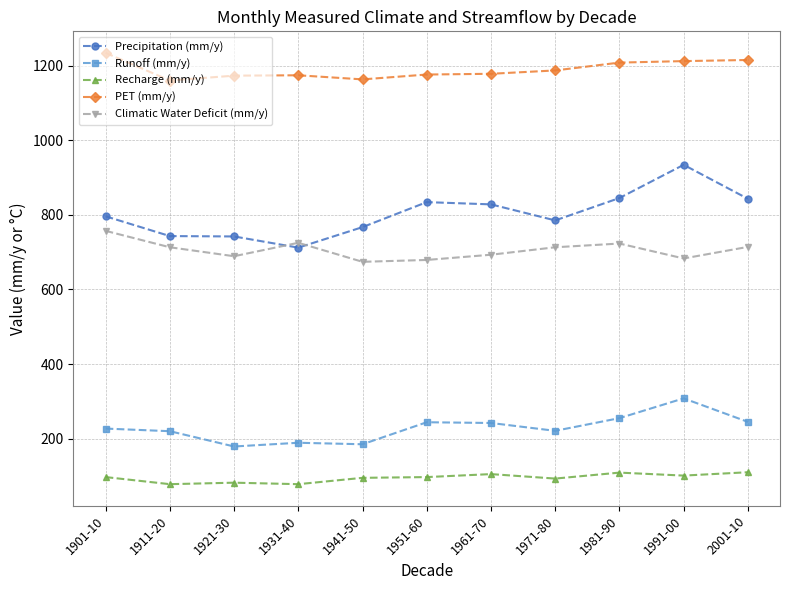

What is the sum of the Recharge (mm/y) values at 1901-10 and 1911-20?

175